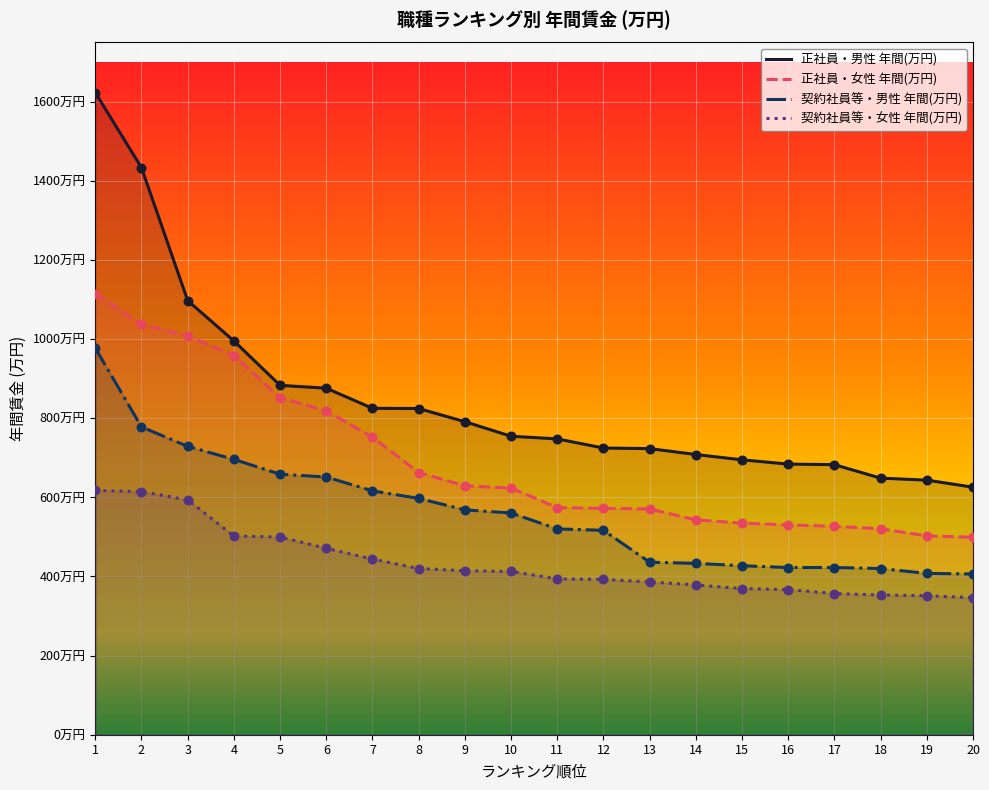

Is the value of 契約社員等・女性 年間(万円) at 10 greater than the value of 契約社員等・男性 年間(万円) at 16?

No